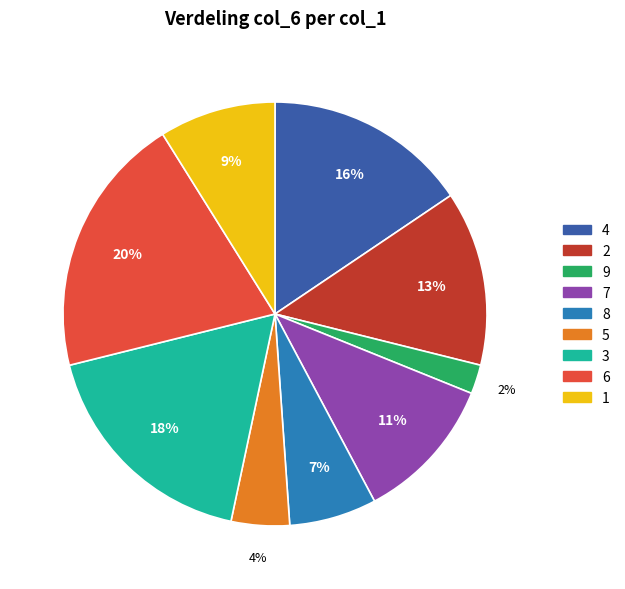

Which has a higher value, 3 or 6?

6